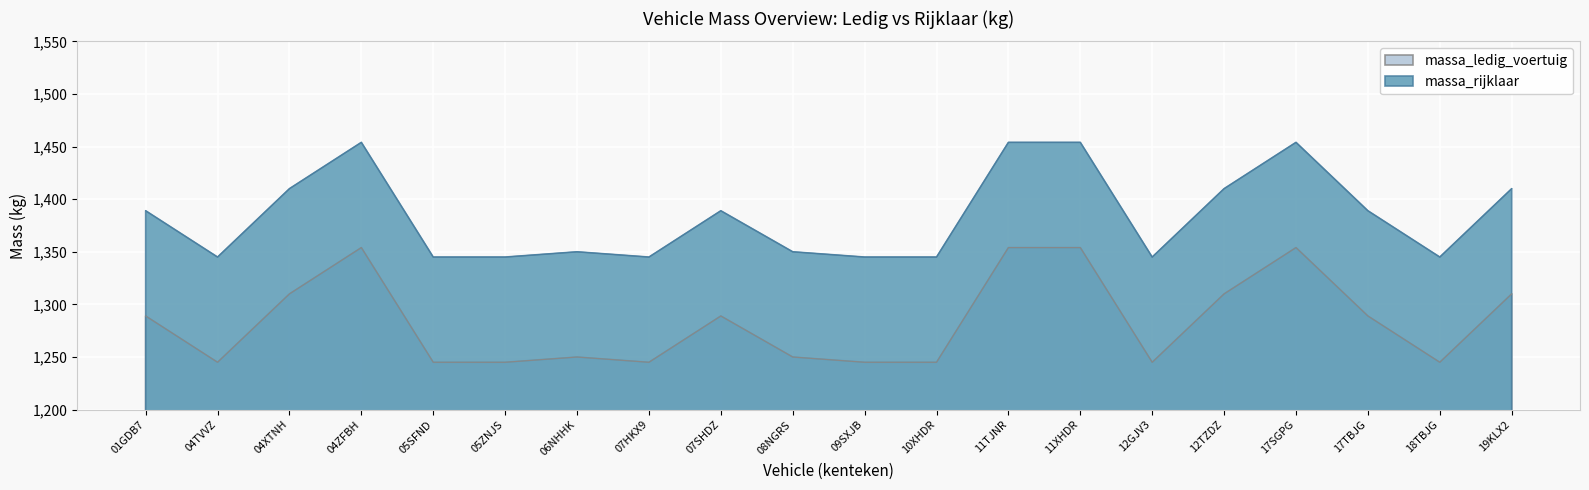

What are all the series names shown in the legend?

massa_ledig_voertuig, massa_rijklaar